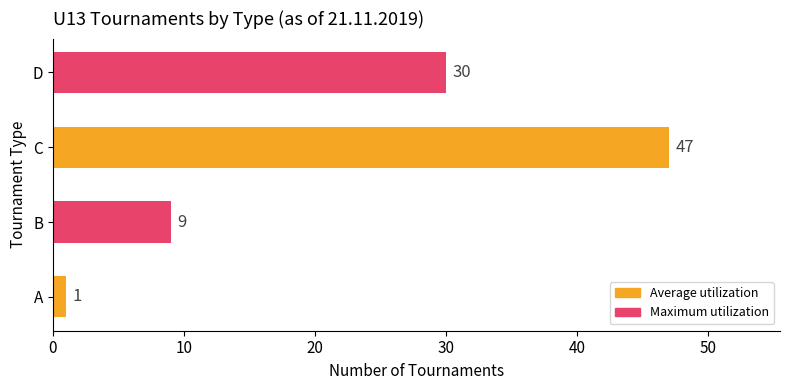

The value at C is 47. True or false?

True